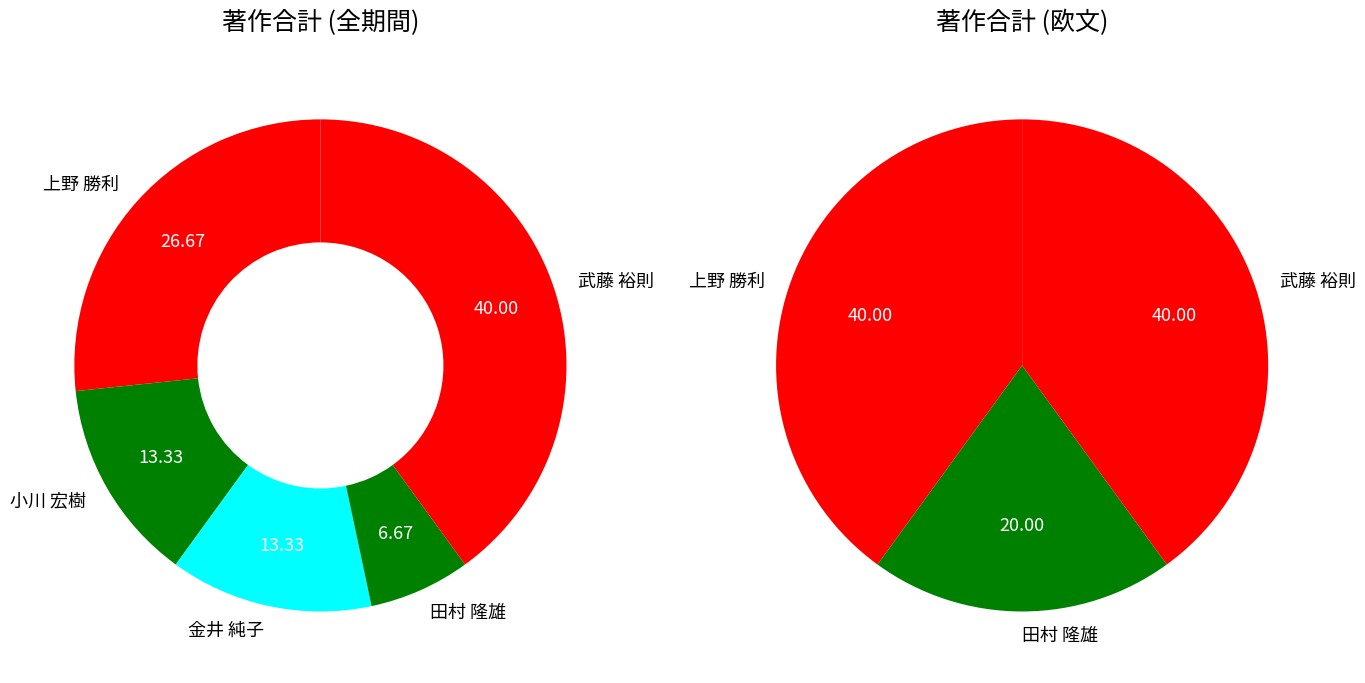

What is the largest slice in the pie chart?

武藤 裕則